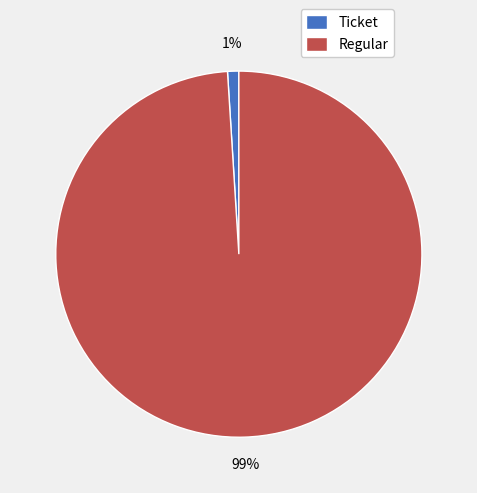

Which has a higher value, Ticket or Regular?

Regular